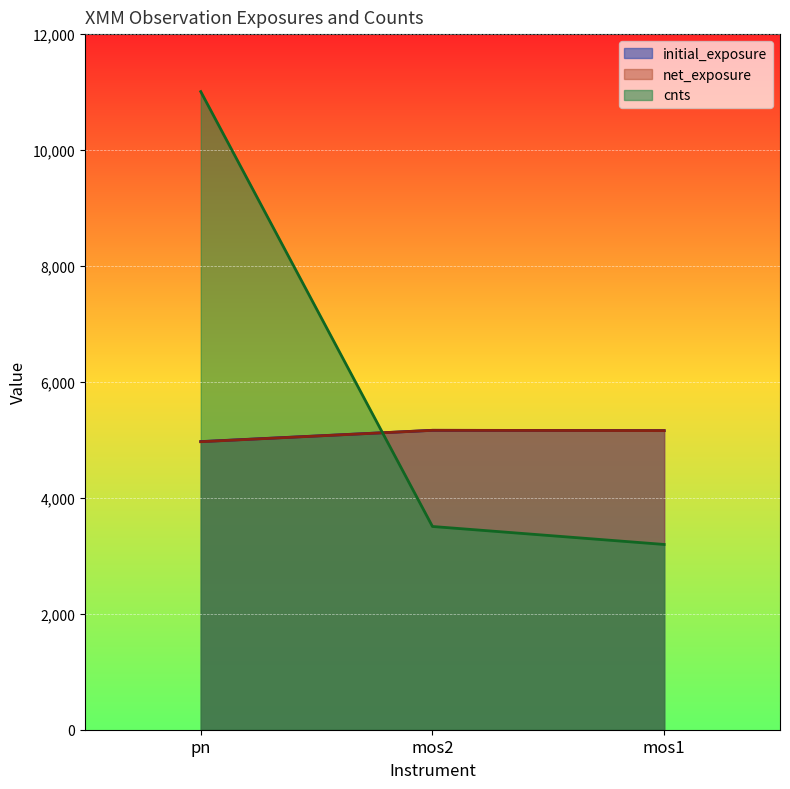

List the series in order of their peak value, highest first.

cnts, initial_exposure, net_exposure